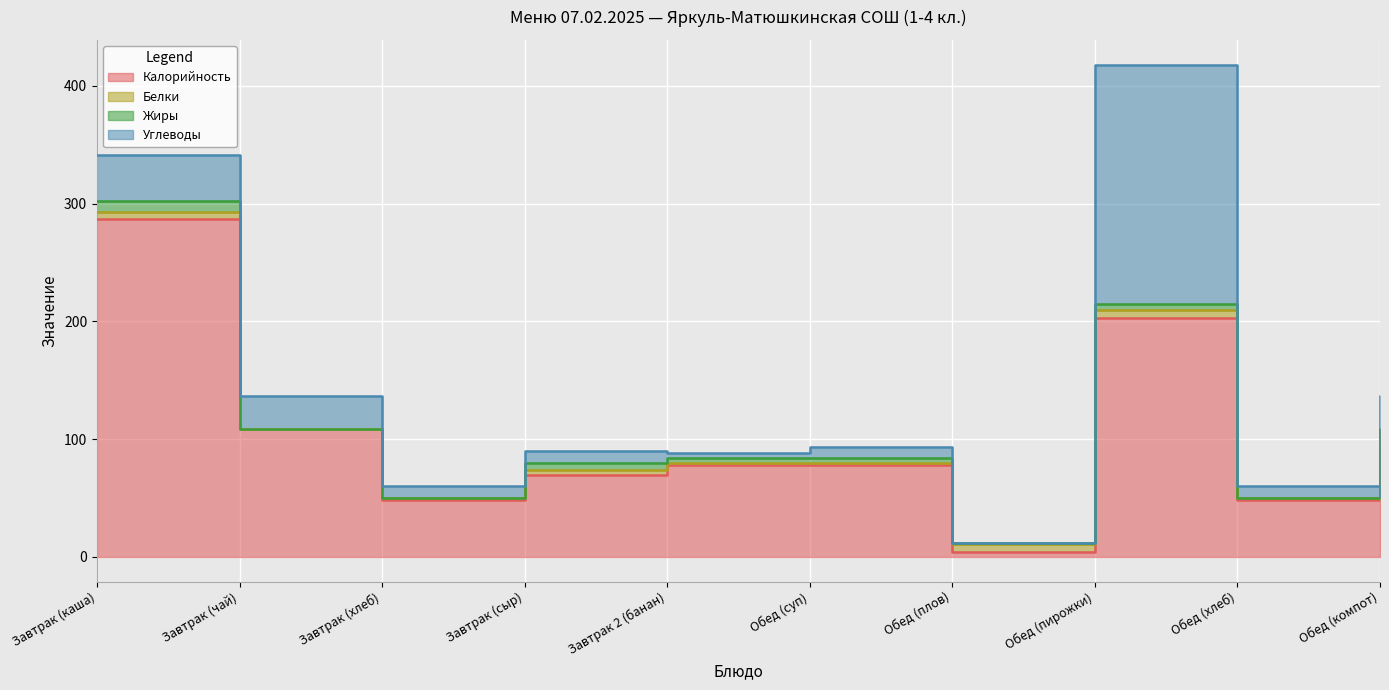

True or false: Калорийность and Углеводы cross at least once.

False